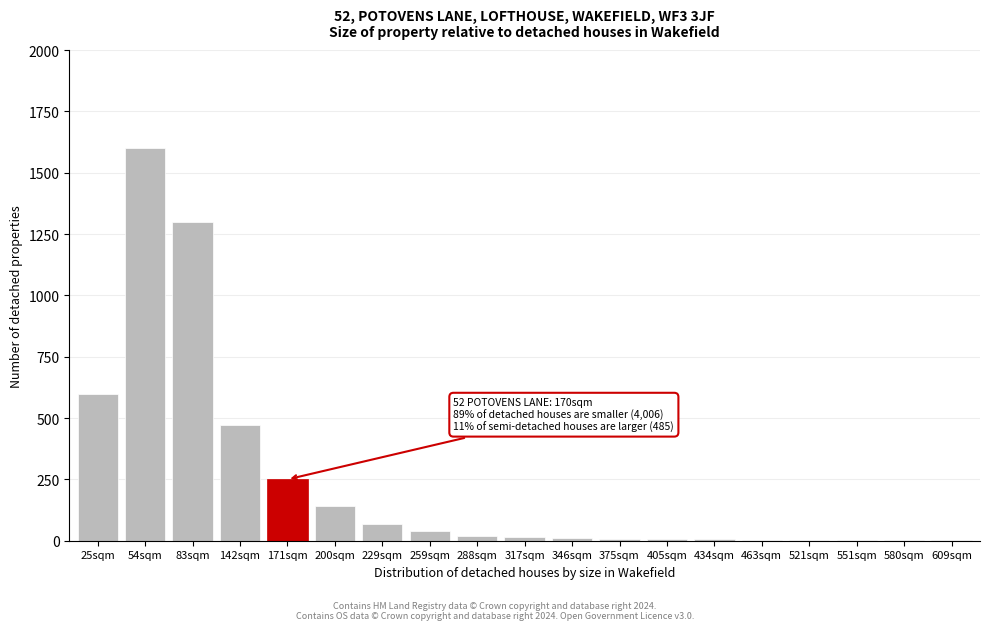

What is the change in value from 83sqm to 171sqm?

-1050